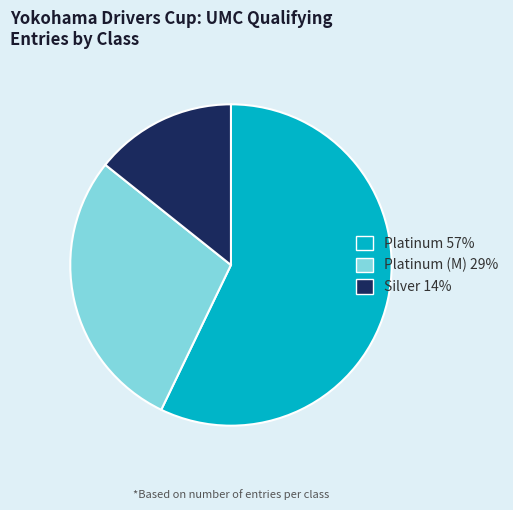

What is the smallest slice in the pie chart?

Silver